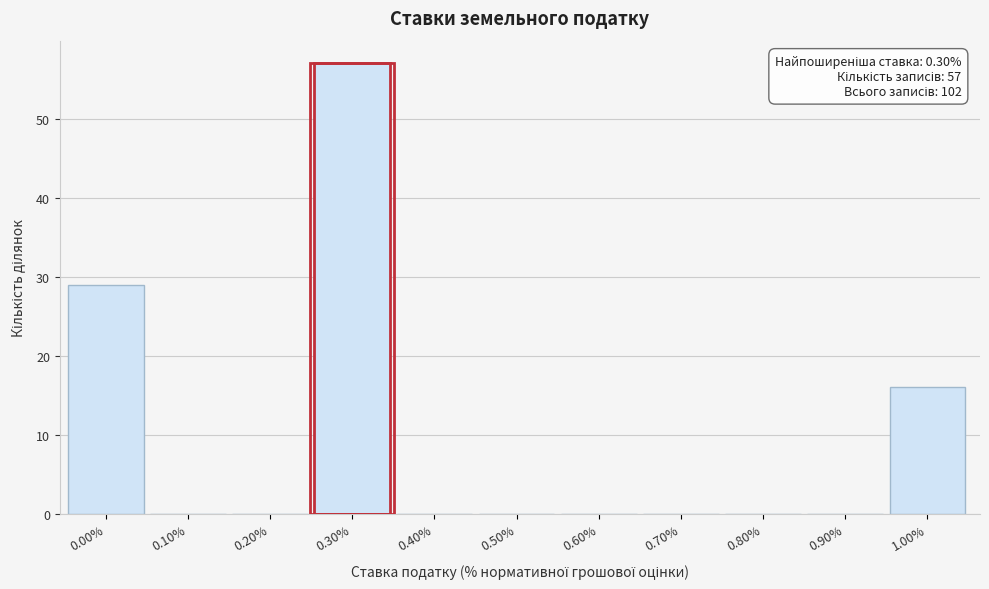

Reading right to left, list all the values displayed in this chart.

1.00%=16	0.90%=0	0.80%=0	0.70%=0	0.60%=0	0.50%=0	0.40%=0	0.30%=57	0.20%=0	0.10%=0	0.00%=29